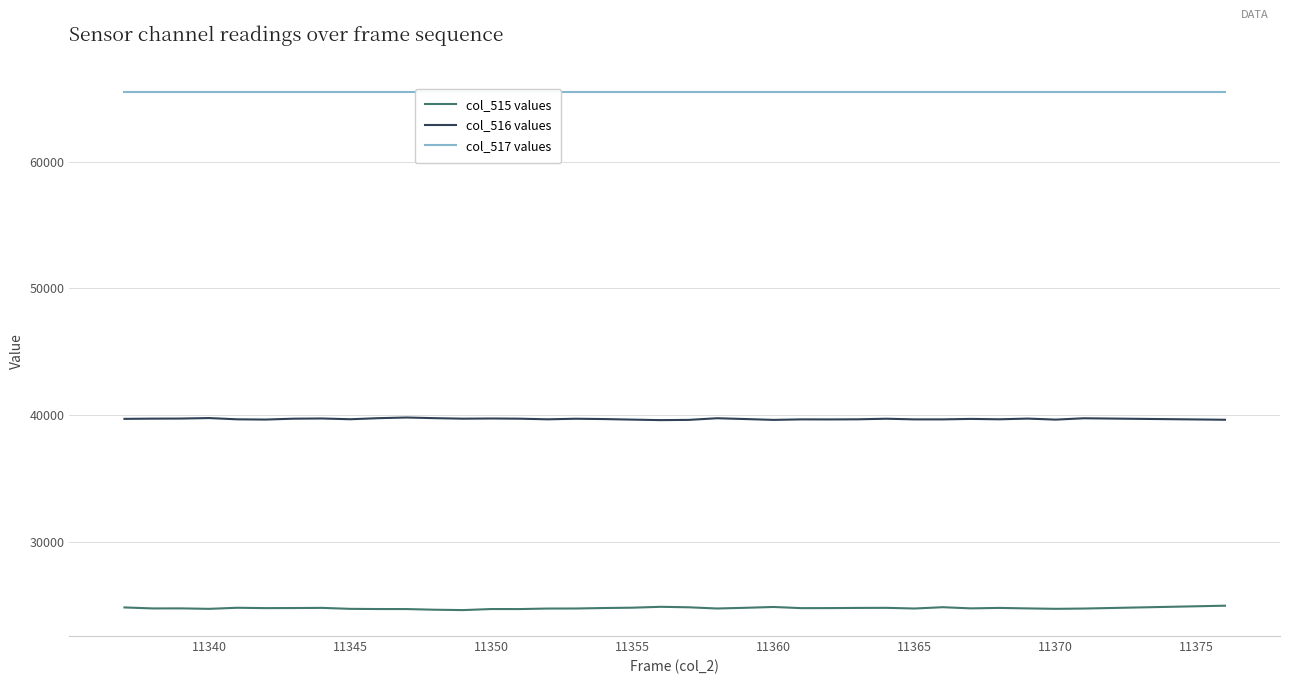

True or false: col_515 values and col_516 values cross at least once.

False